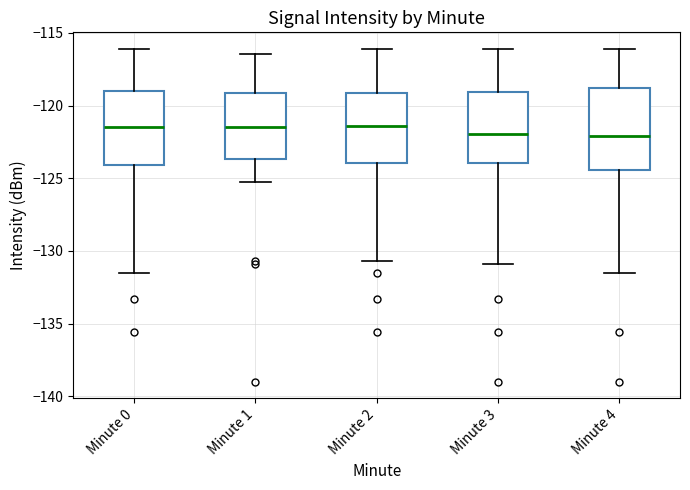

Where is the upper edge of the box for Minute 0 on the y-axis? The values are not printed on the chart, so give them approximately, as read against the axis.

-119.0